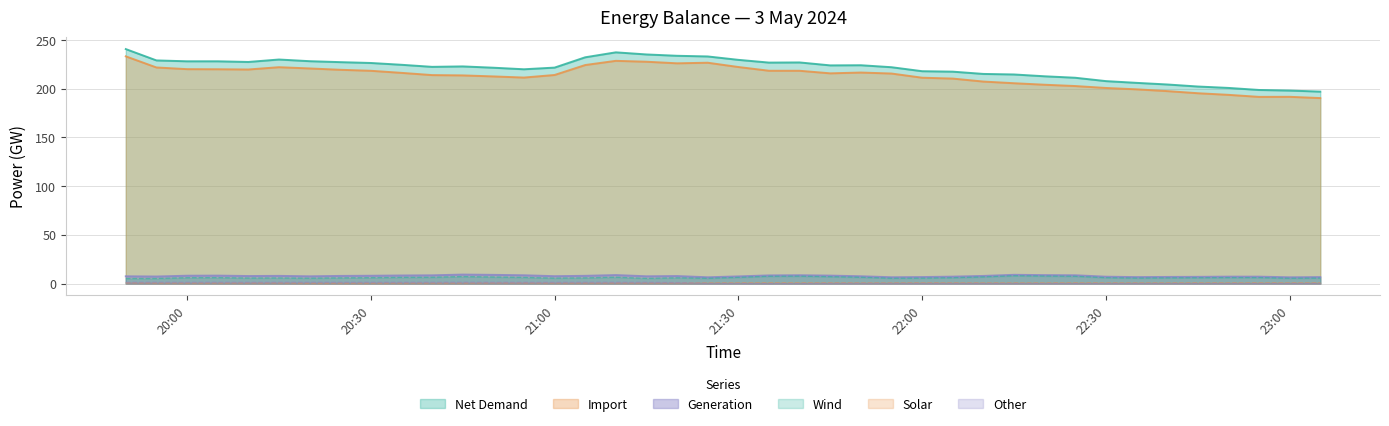

What is the difference between the Net Demand values at 2024-05-03T21:40:00 and 2024-05-03T22:10:00?

11.8